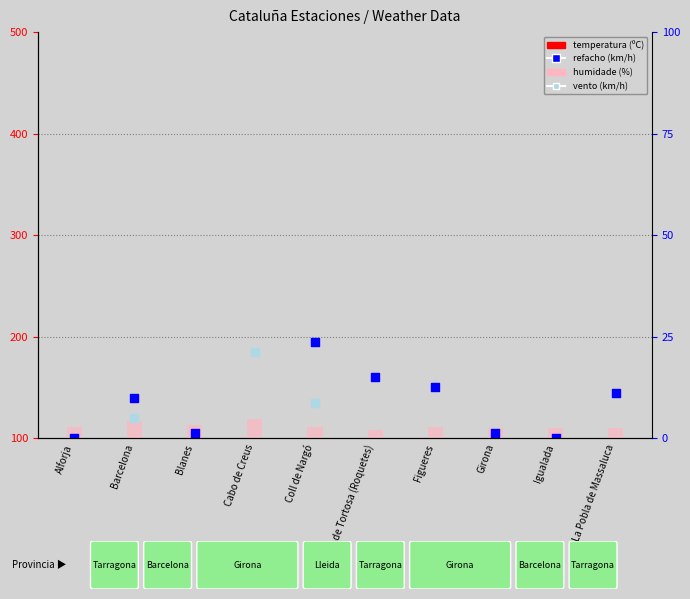

At how many categories does at least one series exceed 0?

10